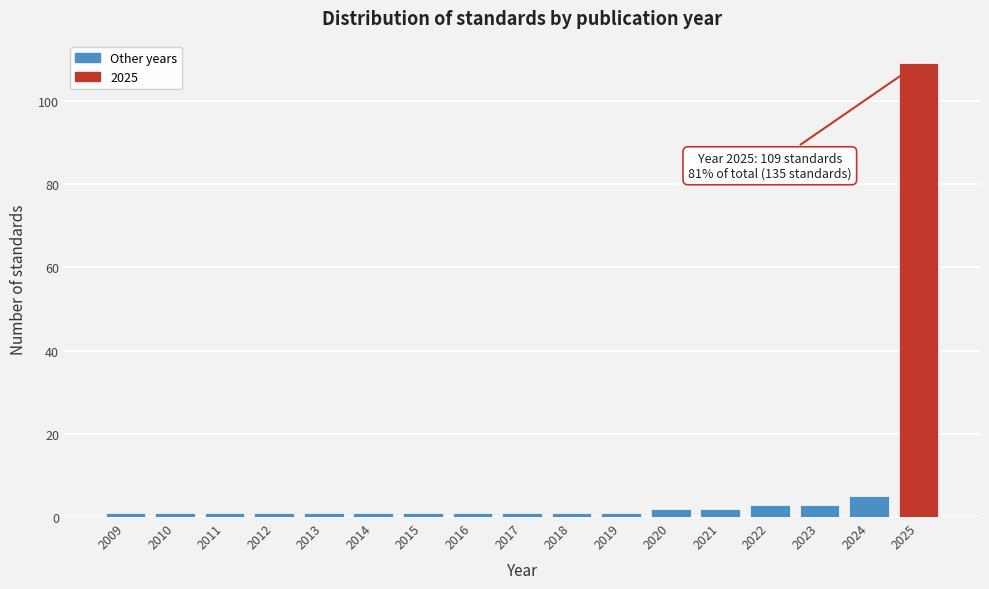

Reading left to right, transcribe all the data shown in this chart.

1	1	1	1	1	1	1	1	1	1	1	2	2	3	3	5	109